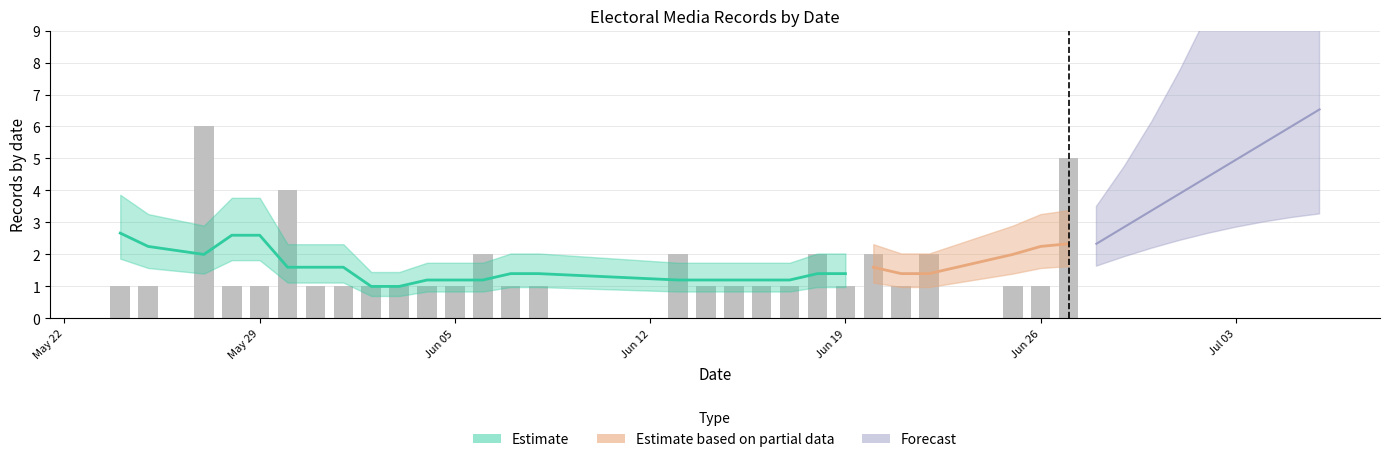

List the labels in order of value, smallest first.

2018/05/24, 2018/05/25, 2018/05/28, 2018/05/29, 2018/05/31, 2018/06/01, 2018/06/02, 2018/06/03, 2018/06/04, 2018/06/05, 2018/06/07, 2018/06/08, 2018/06/14, 2018/06/15, 2018/06/16, 2018/06/17, 2018/06/19, 2018/06/21, 2018/06/25, 2018/06/26, 2018/06/06, 2018/06/13, 2018/06/18, 2018/06/20, 2018/06/22, 2018/05/30, 2018/06/27, 2018/05/27